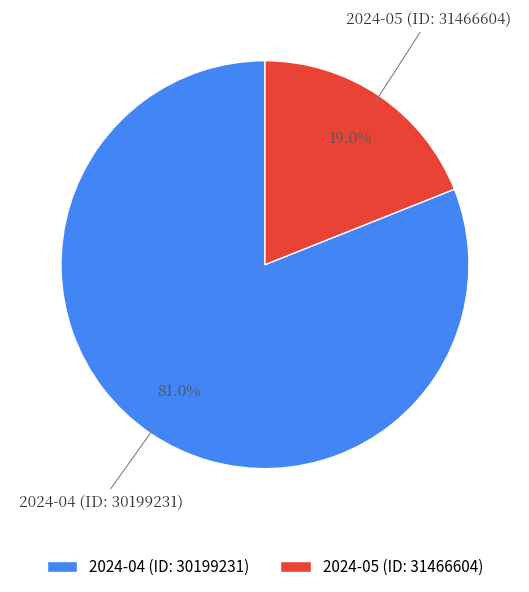

To the nearest percent, what is the difference between the largest and smallest slice percentages?

62%